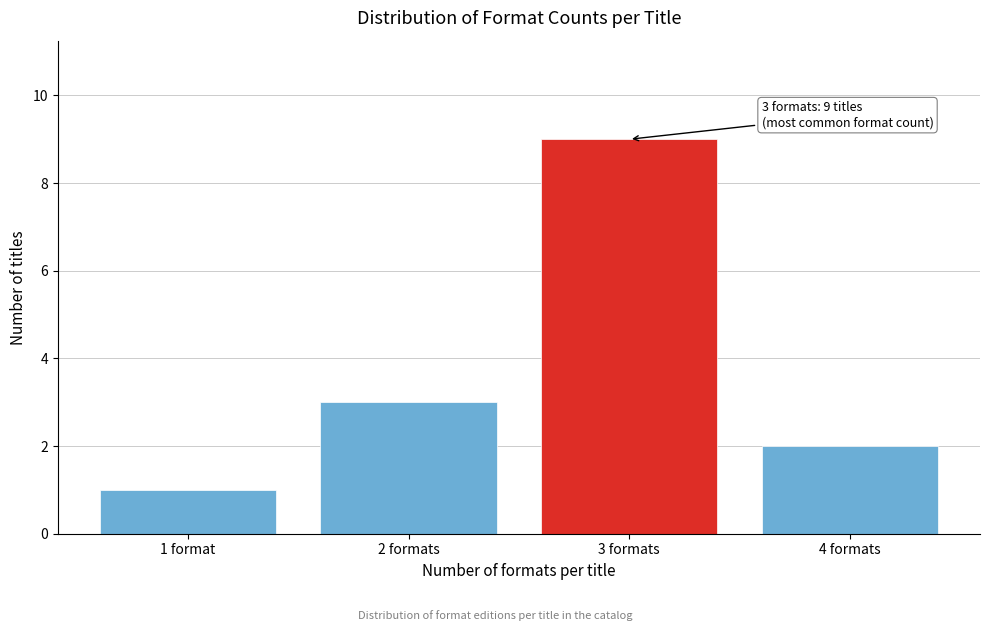

Reading left to right, extract all data points from this chart.

1 format=1	2 formats=3	3 formats=9	4 formats=2